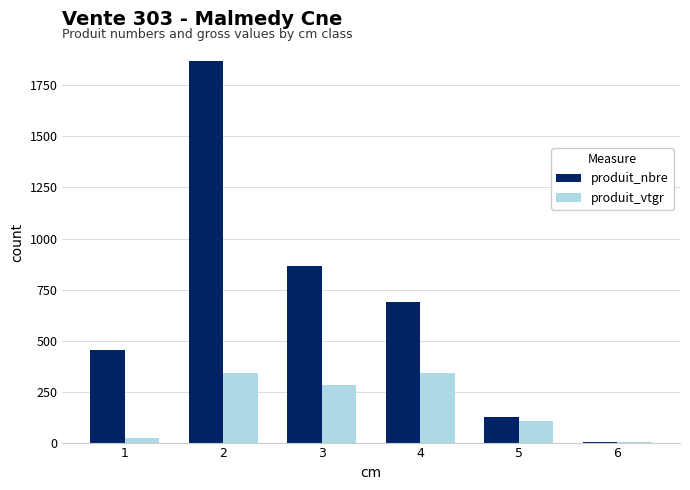

Is the value of produit_vtgr at 5 greater than the value of produit_nbre at 1?

No